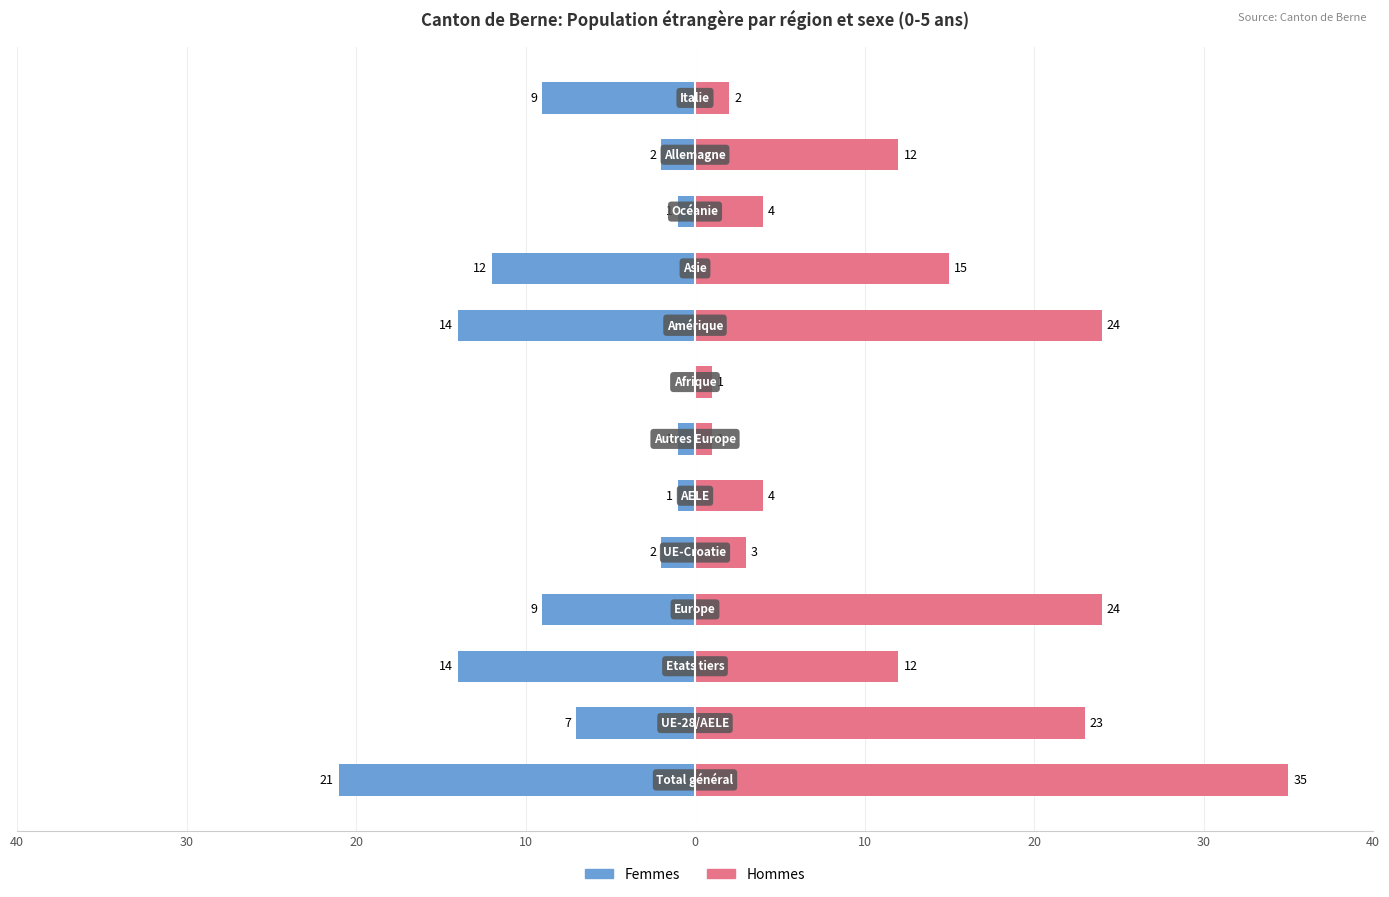

Which series has the widest spread of values?

Hommes